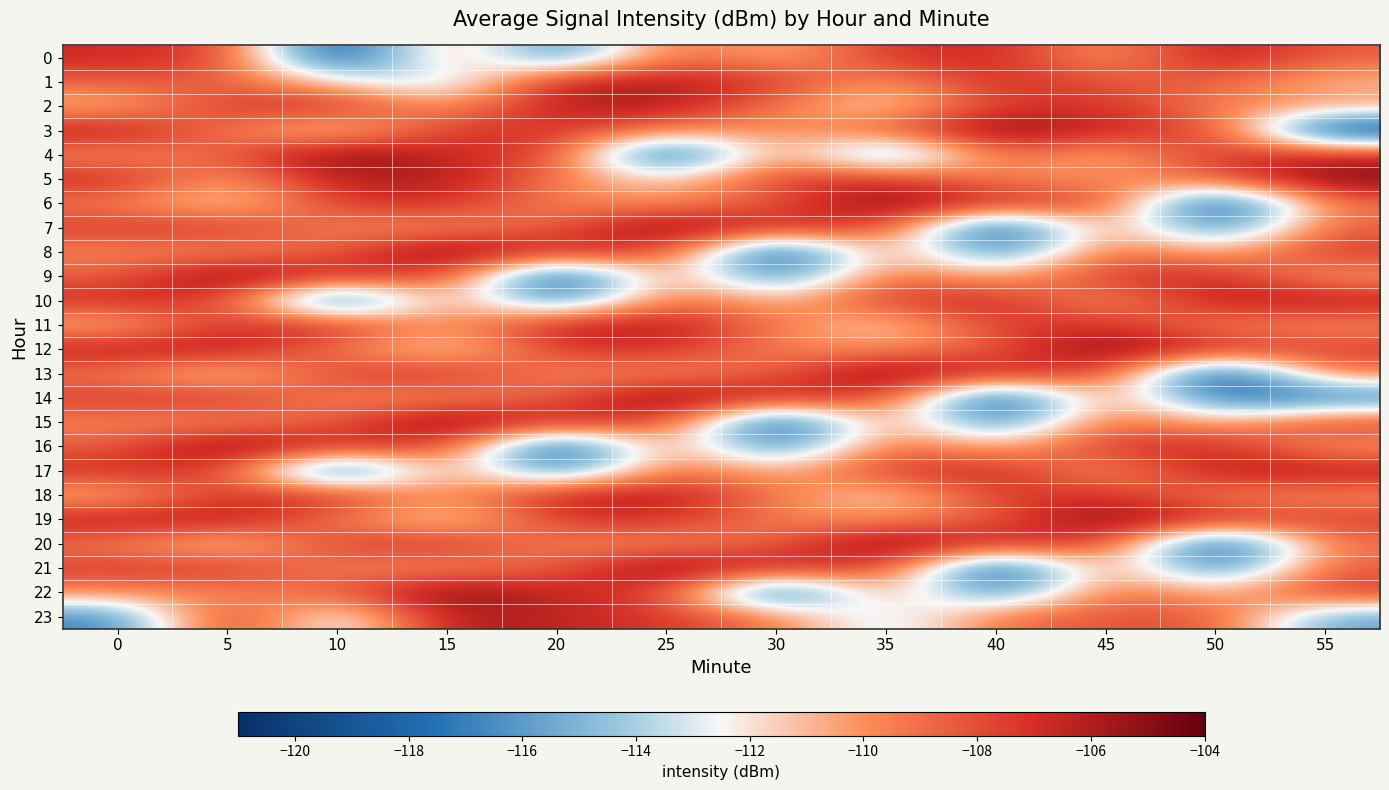

Count the number of data series in this chart.

24